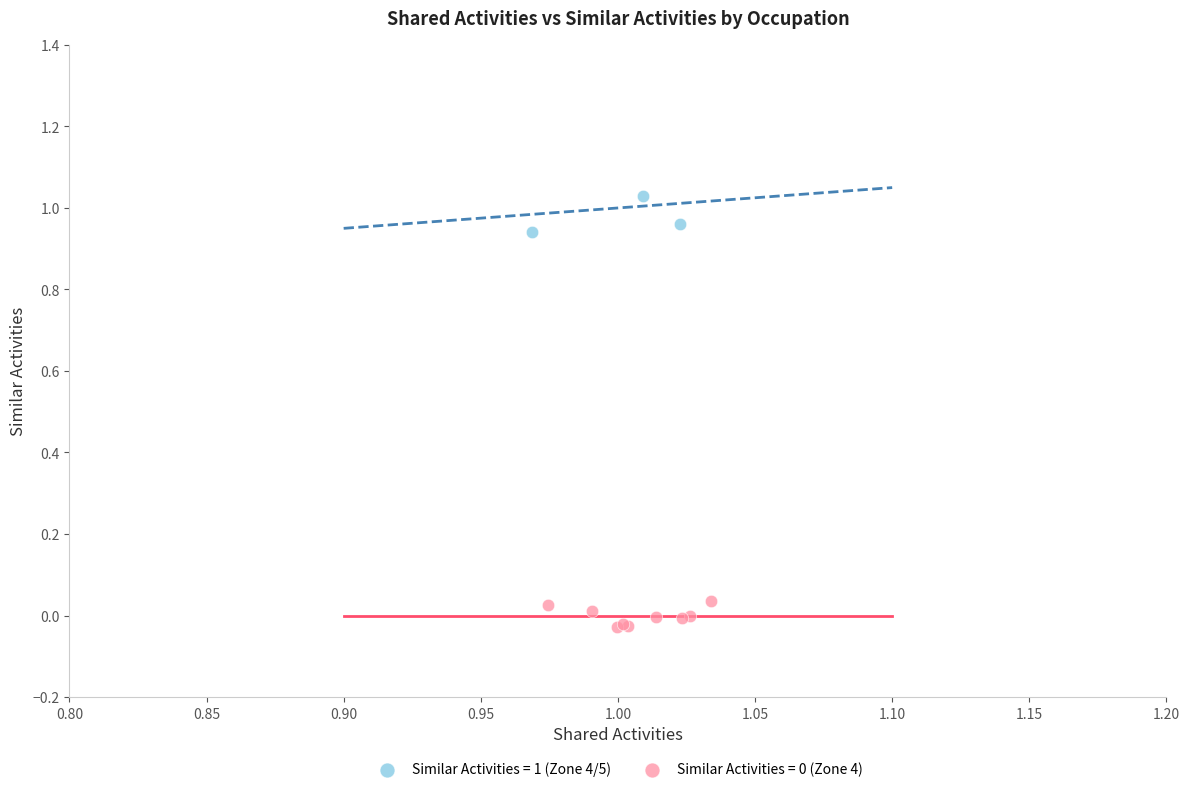

Which series contains the highest Y value?

Similar Activities = 1 (Zone 4/5)